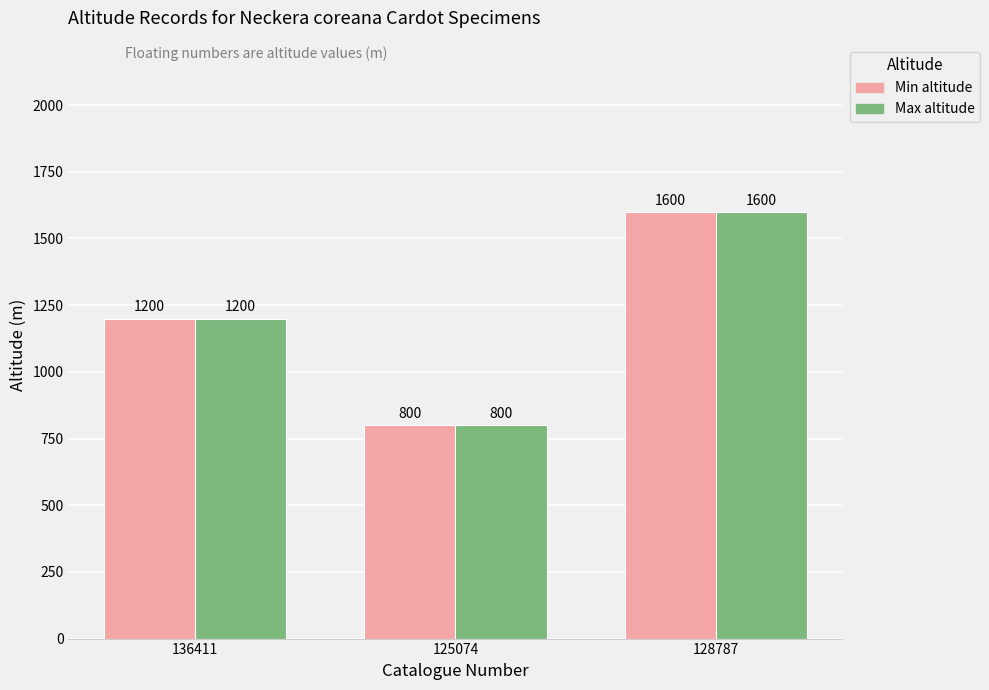

What is the sum of the Max altitude values at 125074 and 128787?

2400